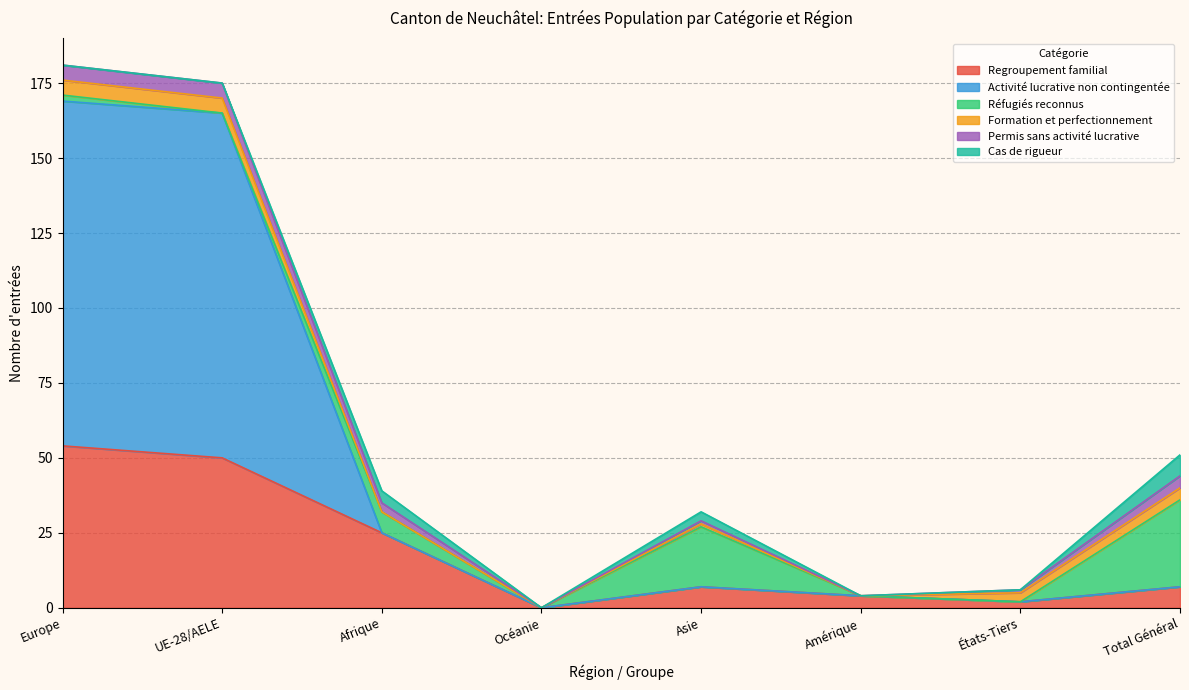

Is it true that Regroupement familial equals 54 at Europe?

True